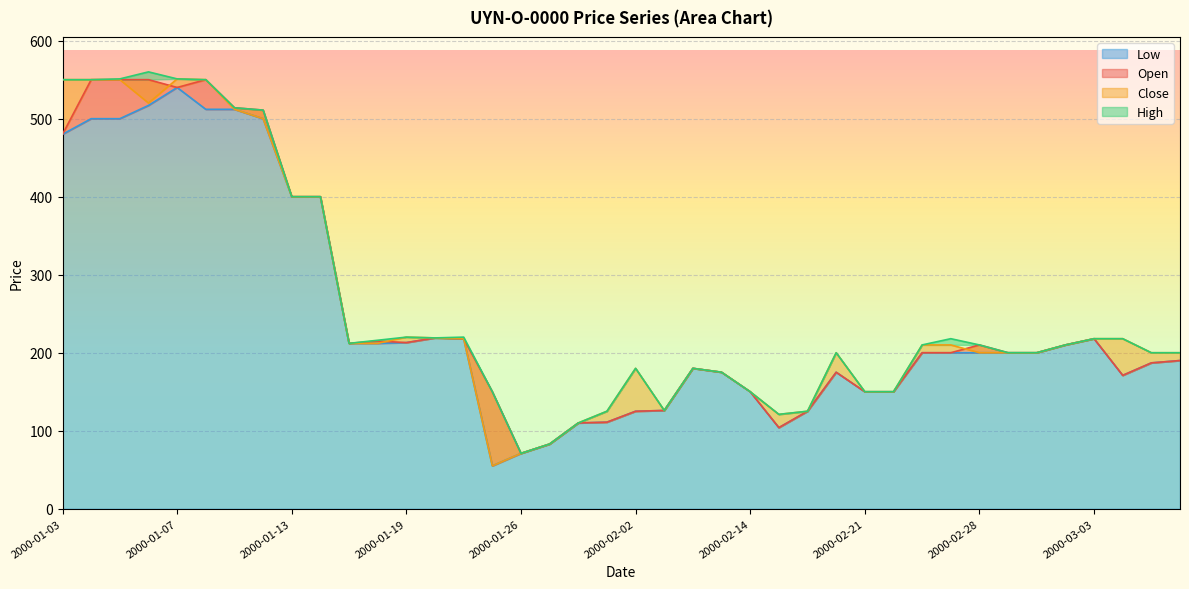

How many categories are shown in the chart?

40